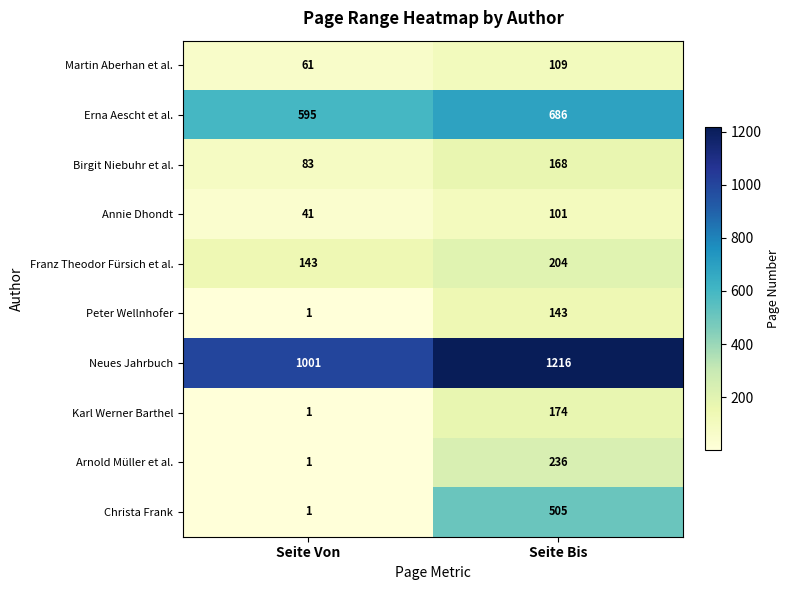

How many values in the Christa Frank series are below 505?

1